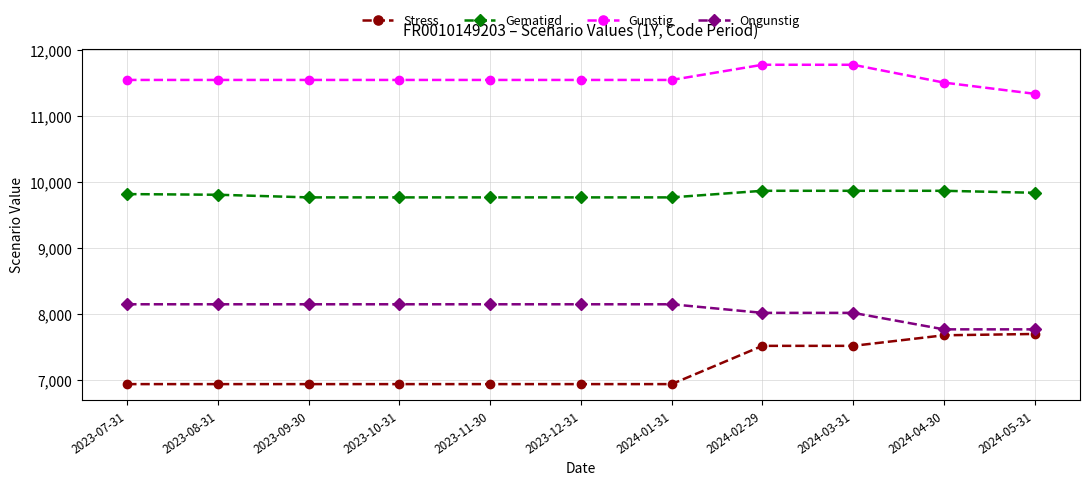

What is the value of the Stress point at the 10th from the left?

7680